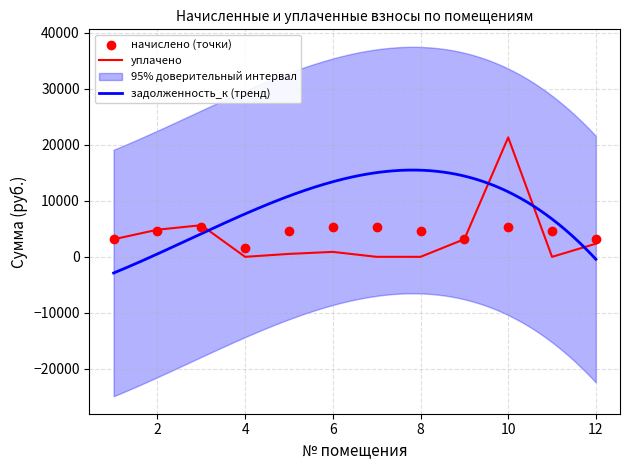

What is the total value across all series at 11?

4579.8